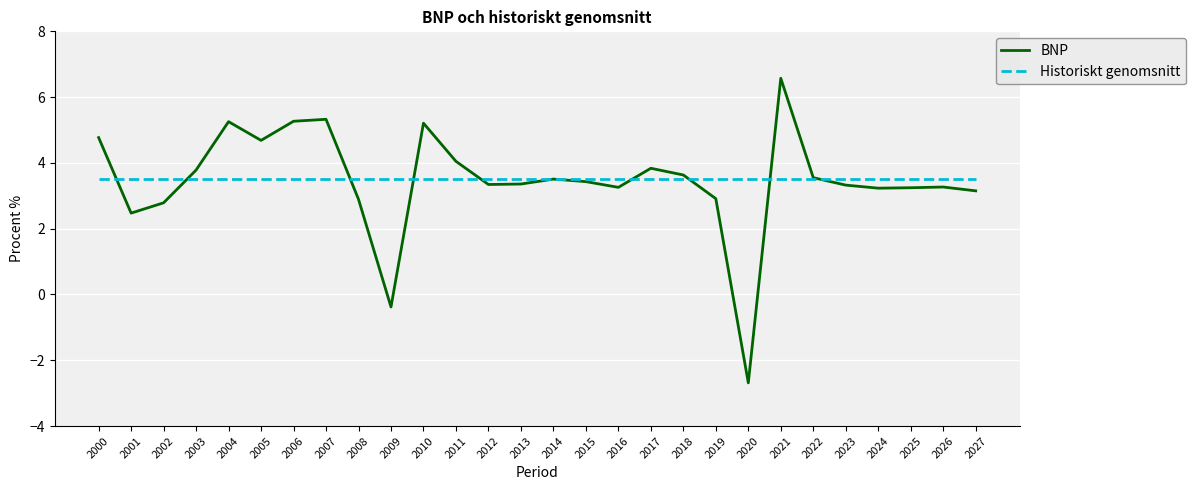

In BNP, how many points are lower than both neighbors (excluding endpoints)?

7